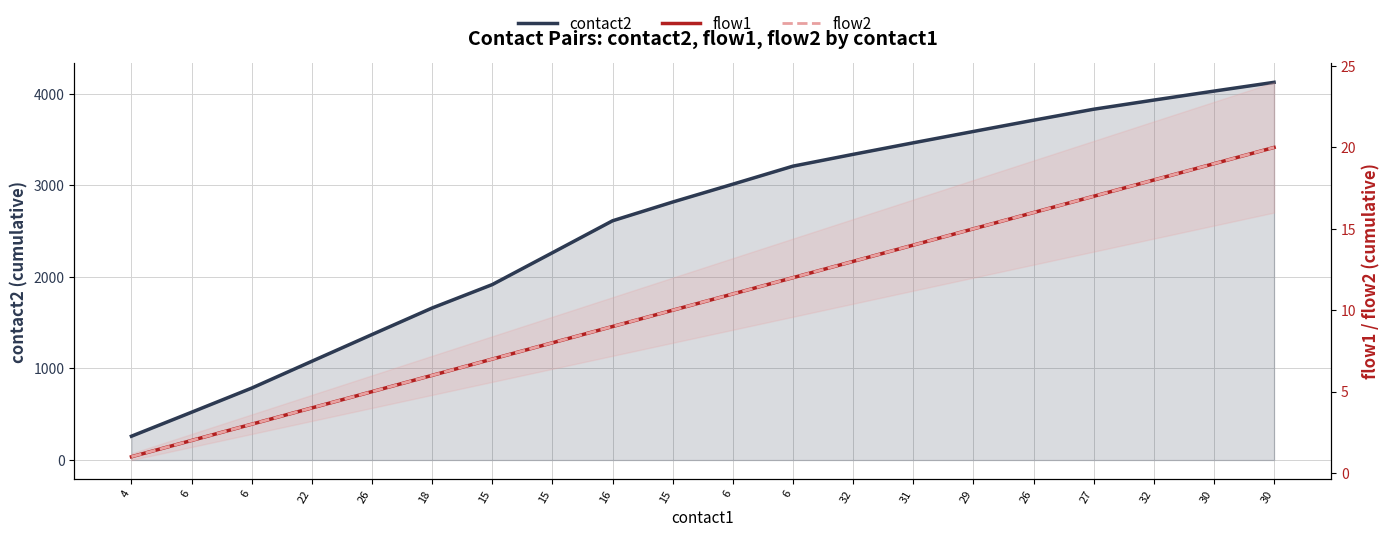

What is the total value across all series at 15?

1931